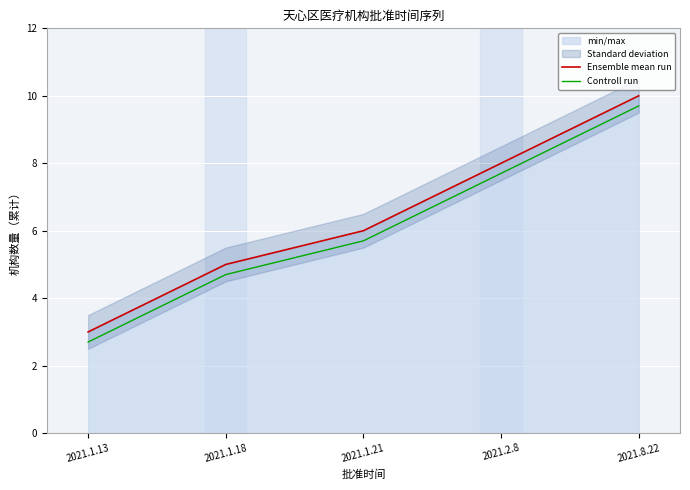

True or false: Ensemble mean run and Controll run cross at least once.

False